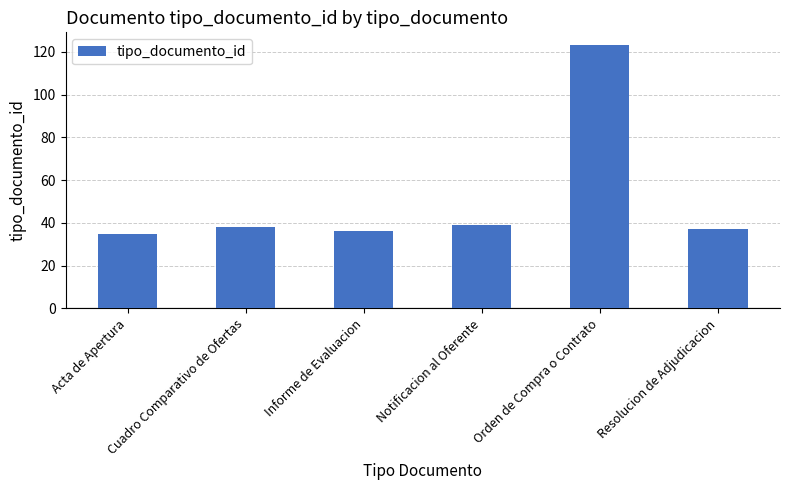

What is the average value?

51